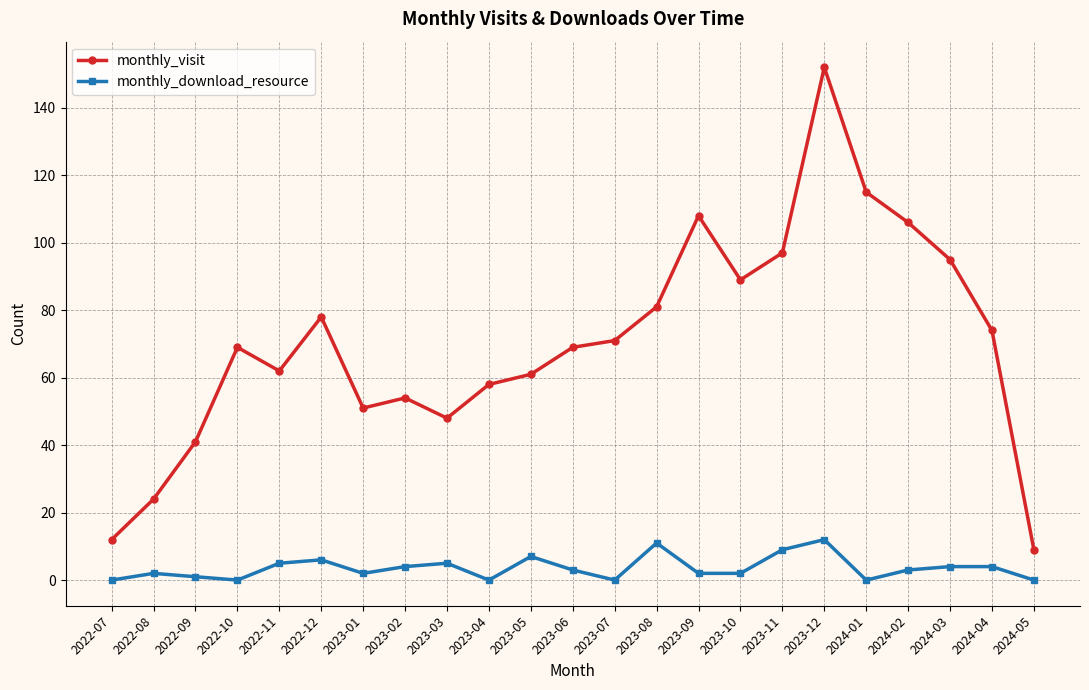

At which label does monthly_visit reach its minimum?

2024-05